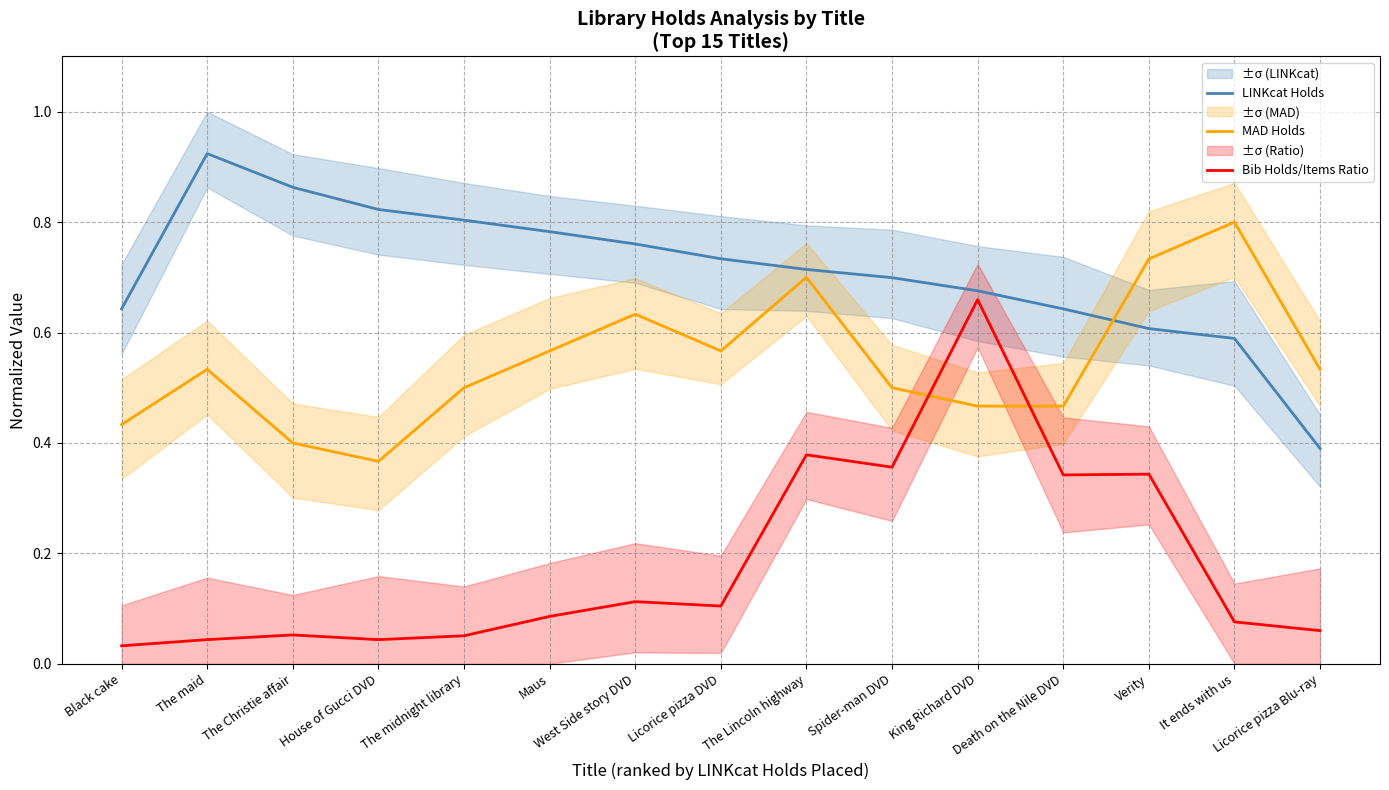

Which series ends up on top after the final intersection of Bib Holds/Items Ratio and MAD Holds?

MAD Holds